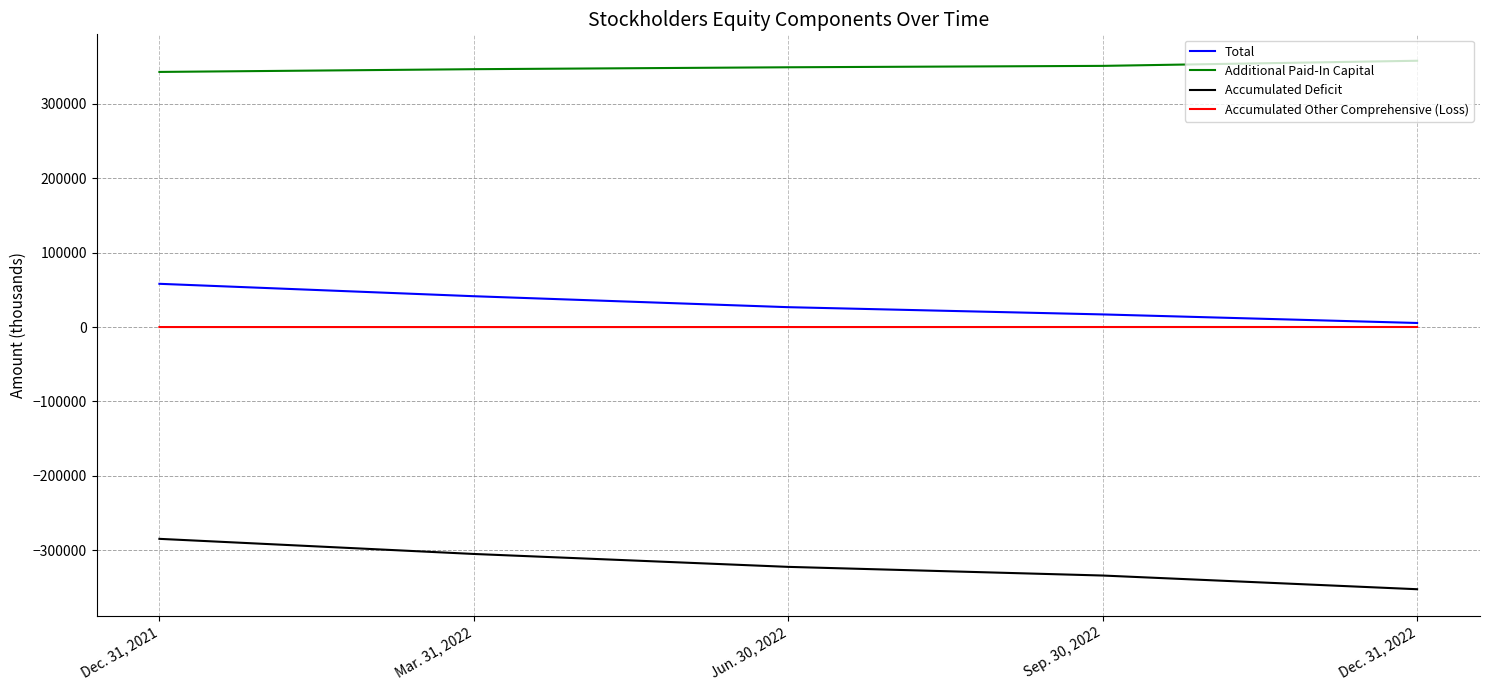

At which category does the chart reach its minimum across all series?

Dec. 31, 2022